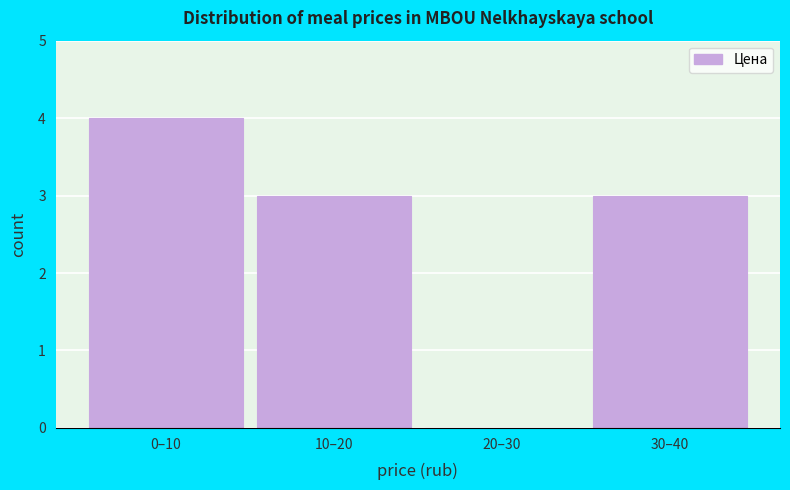

Reading right to left, what are all the values shown in this chart?

30–40=3	20–30=0	10–20=3	0–10=4